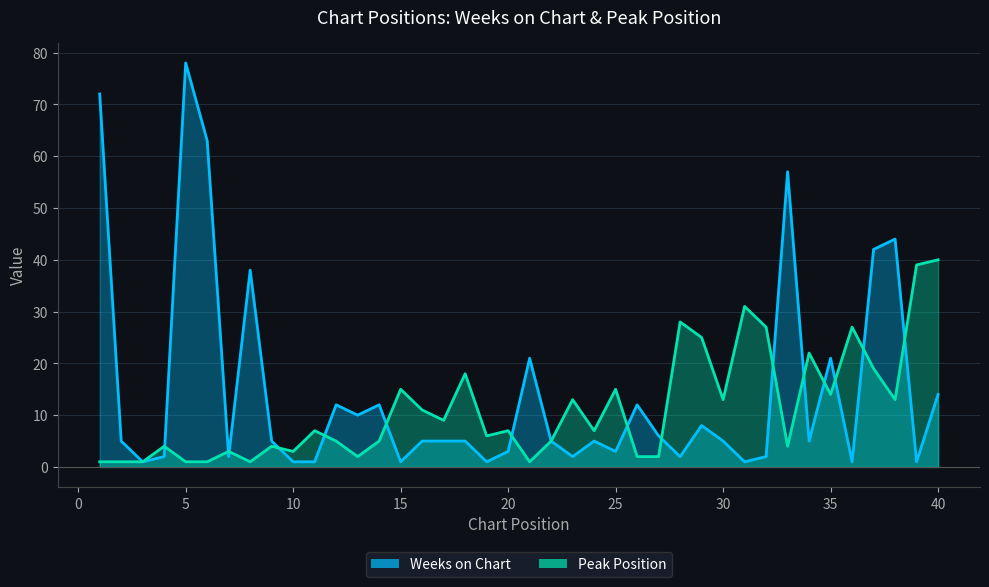

How many intersections are there between Weeks on Chart and Peak Position?

15